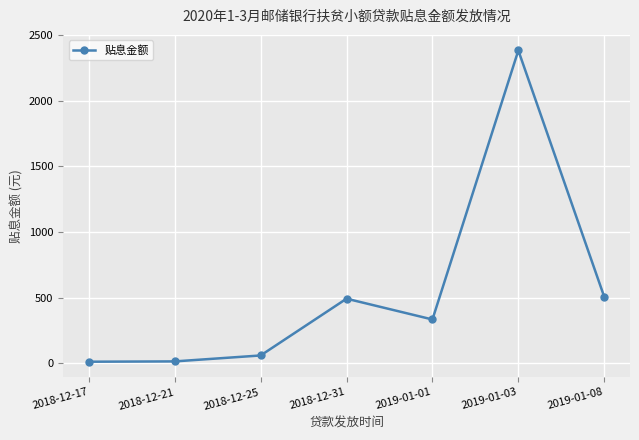

Is this an area chart (filled region under the line)?

No